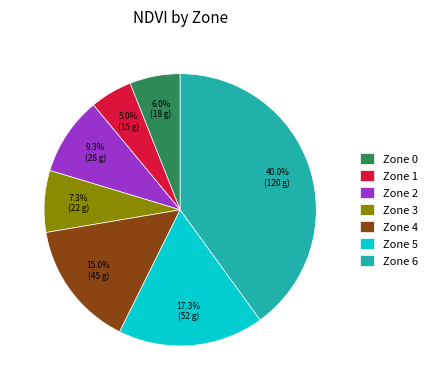

To the nearest percent, what portion does Zone 1 represent?

5%